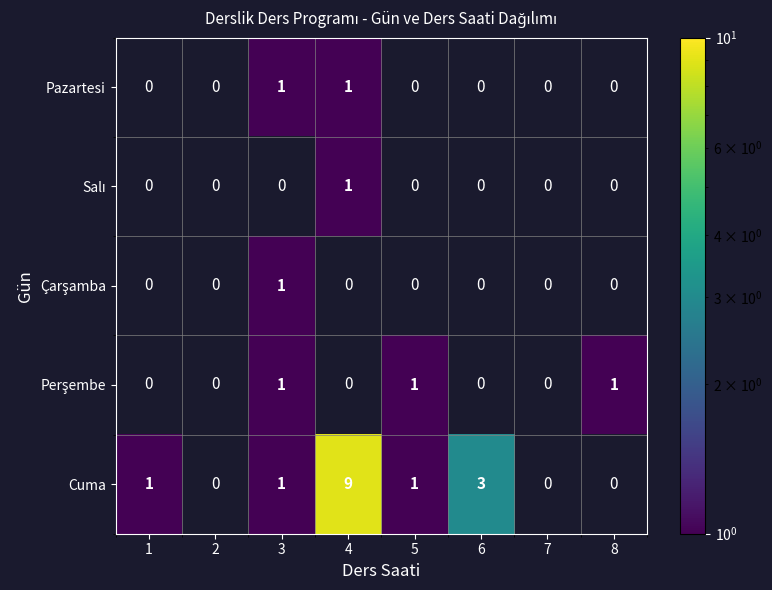

List the labels in order of Cuma value, largest first.

4, 6, 1, 3, 5, 2, 7, 8